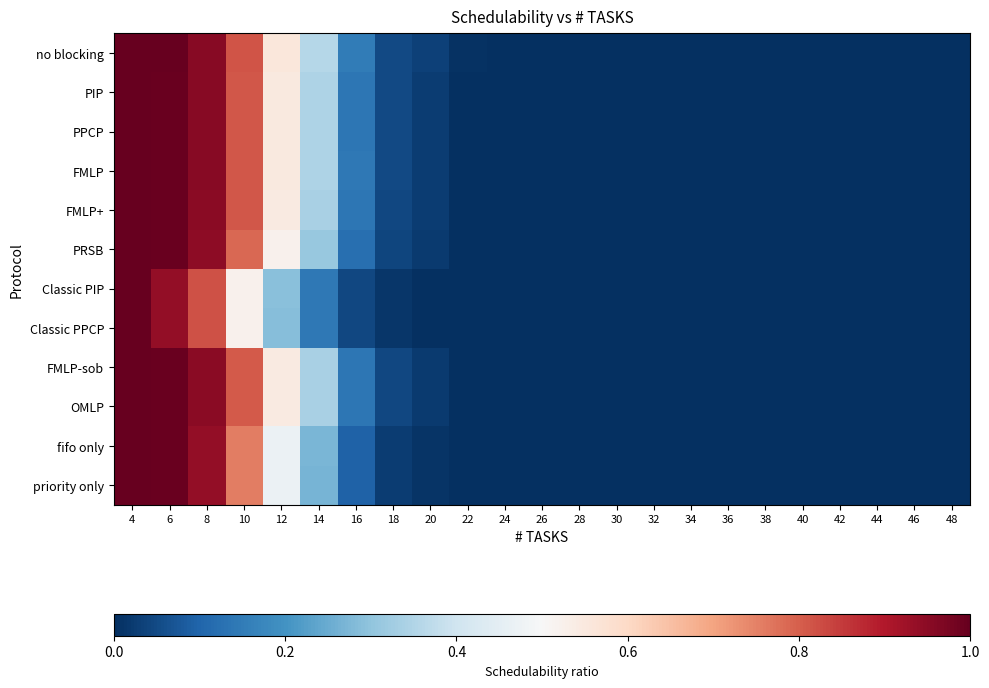

Reading left to right, extract all data points from this chart.

no blocking: 4=1.0	6=1.0	8=1.0	10=0.8	12=0.6	14=0.4	16=0.2	18=0.0	20=0.0	22=0.0	24=0.0	26=0.0	28=0.0	30=0.0	32=0.0	34=0.0	36=0.0	38=0.0	40=0.0	42=0.0	44=0.0	46=0.0	48=0.0
PIP: 4=1.0	6=1.0	8=1.0	10=0.8	12=0.5	14=0.3	16=0.1	18=0.0	20=0.0	22=0.0	24=0.0	26=0.0	28=0.0	30=0.0	32=0.0	34=0.0	36=0.0	38=0.0	40=0.0	42=0.0	44=0.0	46=0.0	48=0.0
PPCP: 4=1.0	6=1.0	8=1.0	10=0.8	12=0.5	14=0.3	16=0.1	18=0.0	20=0.0	22=0.0	24=0.0	26=0.0	28=0.0	30=0.0	32=0.0	34=0.0	36=0.0	38=0.0	40=0.0	42=0.0	44=0.0	46=0.0	48=0.0
FMLP: 4=1.0	6=1.0	8=1.0	10=0.8	12=0.5	14=0.3	16=0.1	18=0.0	20=0.0	22=0.0	24=0.0	26=0.0	28=0.0	30=0.0	32=0.0	34=0.0	36=0.0	38=0.0	40=0.0	42=0.0	44=0.0	46=0.0	48=0.0
FMLP+: 4=1.0	6=1.0	8=1.0	10=0.8	12=0.5	14=0.3	16=0.1	18=0.0	20=0.0	22=0.0	24=0.0	26=0.0	28=0.0	30=0.0	32=0.0	34=0.0	36=0.0	38=0.0	40=0.0	42=0.0	44=0.0	46=0.0	48=0.0
PRSB: 4=1.0	6=1.0	8=0.9	10=0.8	12=0.5	14=0.3	16=0.1	18=0.0	20=0.0	22=0.0	24=0.0	26=0.0	28=0.0	30=0.0	32=0.0	34=0.0	36=0.0	38=0.0	40=0.0	42=0.0	44=0.0	46=0.0	48=0.0
Classic PIP: 4=1.0	6=0.9	8=0.8	10=0.5	12=0.3	14=0.1	16=0.0	18=0.0	20=0.0	22=0.0	24=0.0	26=0.0	28=0.0	30=0.0	32=0.0	34=0.0	36=0.0	38=0.0	40=0.0	42=0.0	44=0.0	46=0.0	48=0.0
Classic PPCP: 4=1.0	6=0.9	8=0.8	10=0.5	12=0.3	14=0.1	16=0.0	18=0.0	20=0.0	22=0.0	24=0.0	26=0.0	28=0.0	30=0.0	32=0.0	34=0.0	36=0.0	38=0.0	40=0.0	42=0.0	44=0.0	46=0.0	48=0.0
FMLP-sob: 4=1.0	6=1.0	8=1.0	10=0.8	12=0.5	14=0.3	16=0.1	18=0.0	20=0.0	22=0.0	24=0.0	26=0.0	28=0.0	30=0.0	32=0.0	34=0.0	36=0.0	38=0.0	40=0.0	42=0.0	44=0.0	46=0.0	48=0.0
OMLP: 4=1.0	6=1.0	8=1.0	10=0.8	12=0.5	14=0.3	16=0.1	18=0.0	20=0.0	22=0.0	24=0.0	26=0.0	28=0.0	30=0.0	32=0.0	34=0.0	36=0.0	38=0.0	40=0.0	42=0.0	44=0.0	46=0.0	48=0.0
fifo only: 4=1.0	6=1.0	8=0.9	10=0.8	12=0.5	14=0.3	16=0.1	18=0.0	20=0.0	22=0.0	24=0.0	26=0.0	28=0.0	30=0.0	32=0.0	34=0.0	36=0.0	38=0.0	40=0.0	42=0.0	44=0.0	46=0.0	48=0.0
priority only: 4=1.0	6=1.0	8=0.9	10=0.8	12=0.5	14=0.3	16=0.1	18=0.0	20=0.0	22=0.0	24=0.0	26=0.0	28=0.0	30=0.0	32=0.0	34=0.0	36=0.0	38=0.0	40=0.0	42=0.0	44=0.0	46=0.0	48=0.0